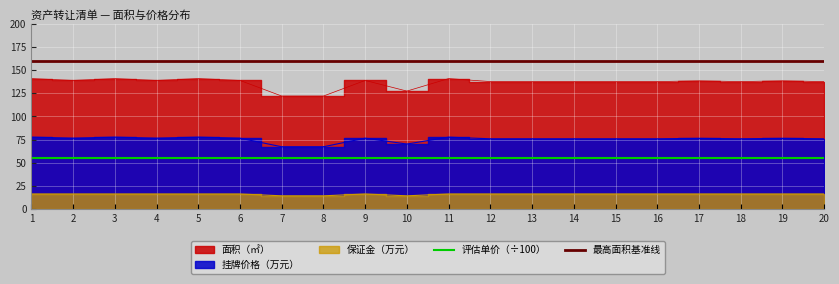

The 面积（㎡） series shows 139.1 at 6. True or false?

True